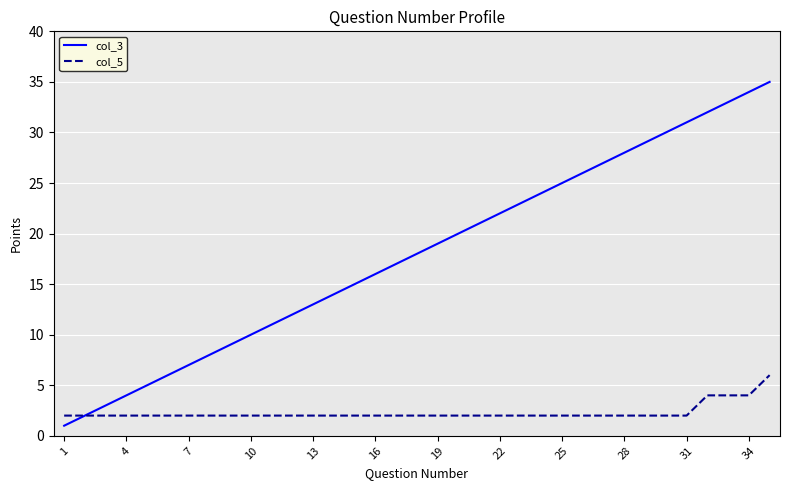

Rank the series by their maximum value, from highest to lowest.

col_3, col_5